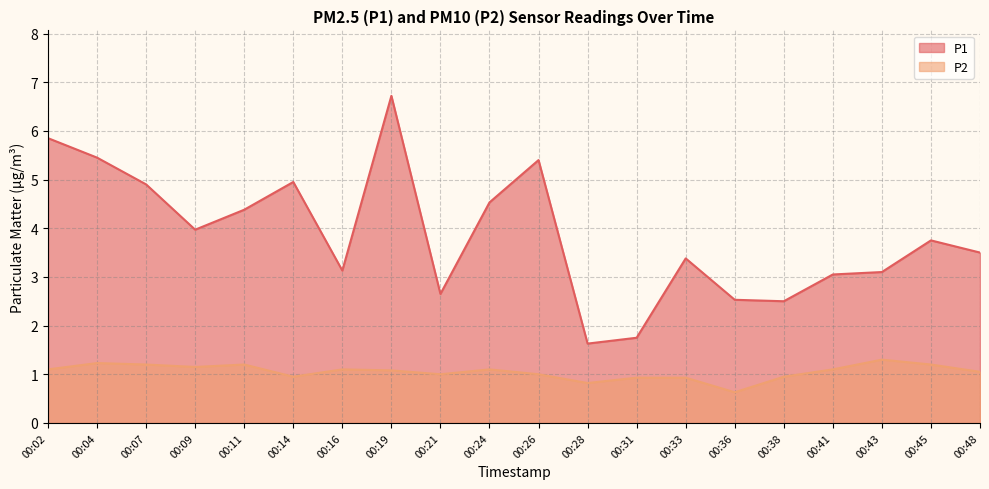

At which category is the sum across all series the highest?

00:19